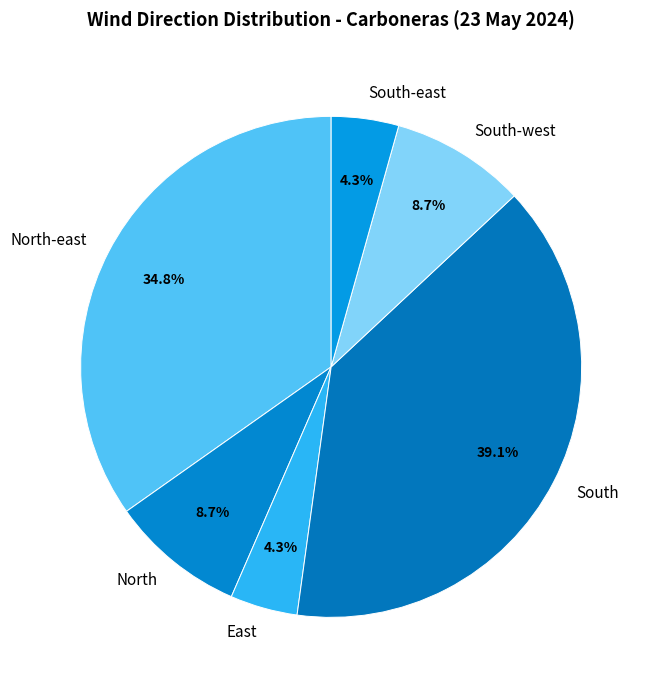

The North slice represents 17% of the pie. True or false?

False